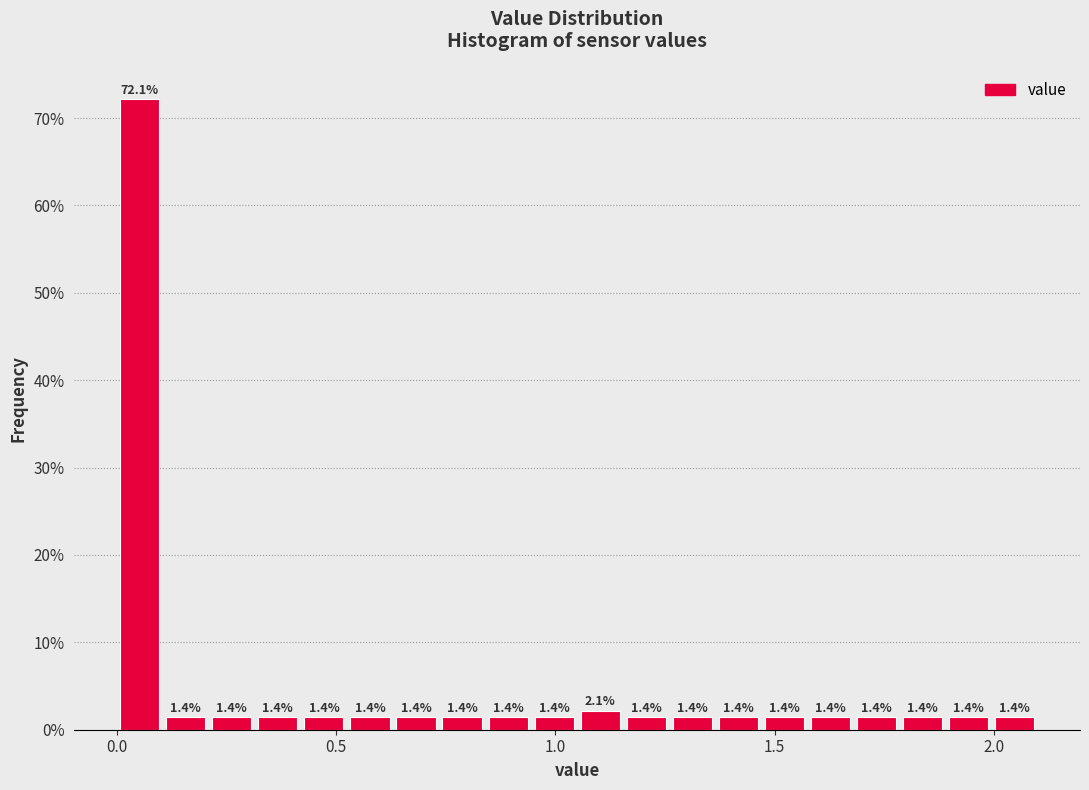

Around what value on the x-axis is the tallest bar? Give the approximate position of its centre, as read against the axis.

0.05